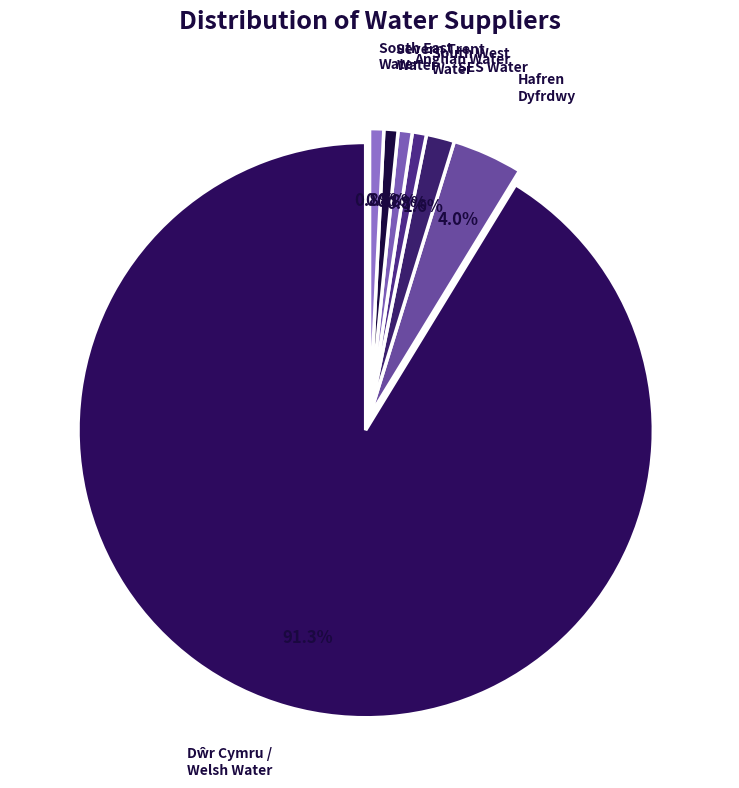

Is there a majority slice in this chart?

Yes